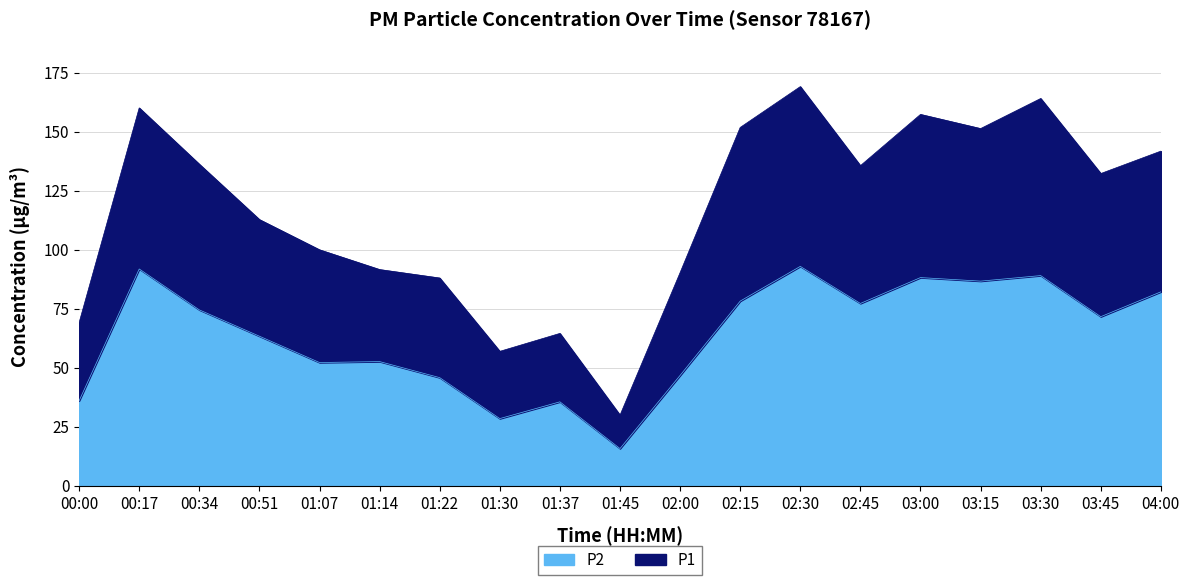

True or false: P1 has more than 1 points higher than both neighbors.

True